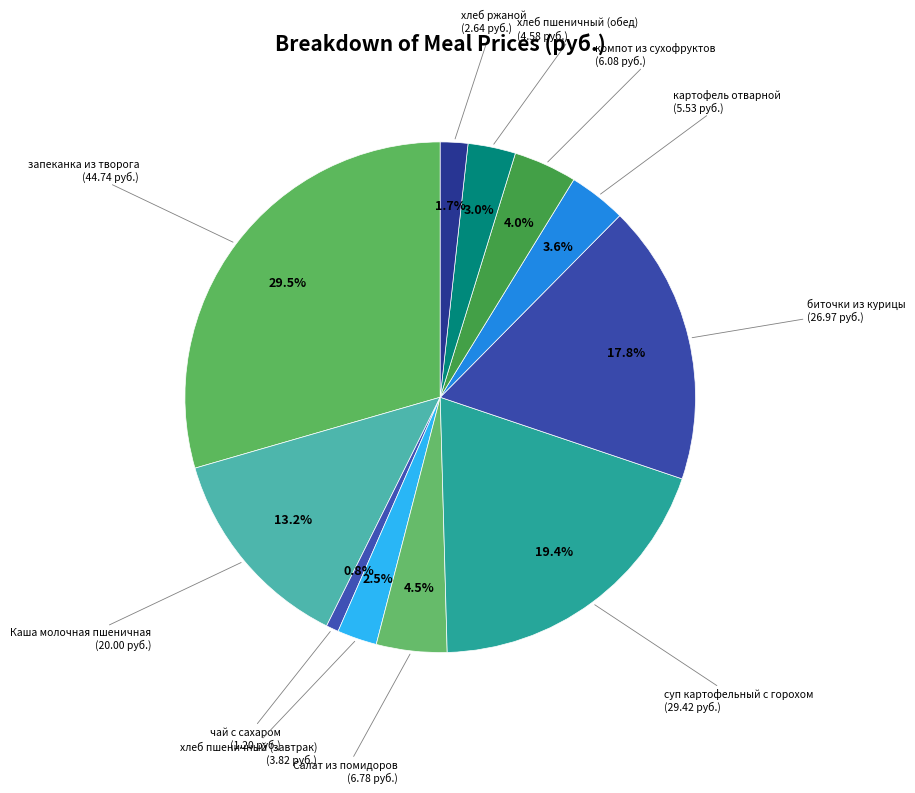

Count the number of slices in the pie.

11